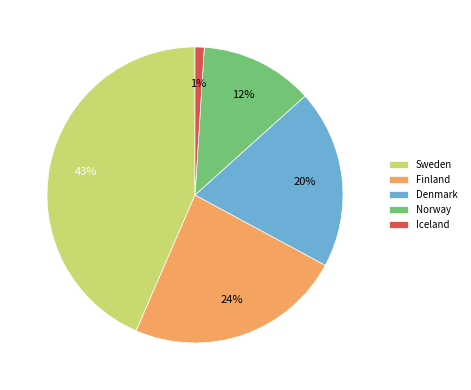

Count the number of slices in the pie.

5